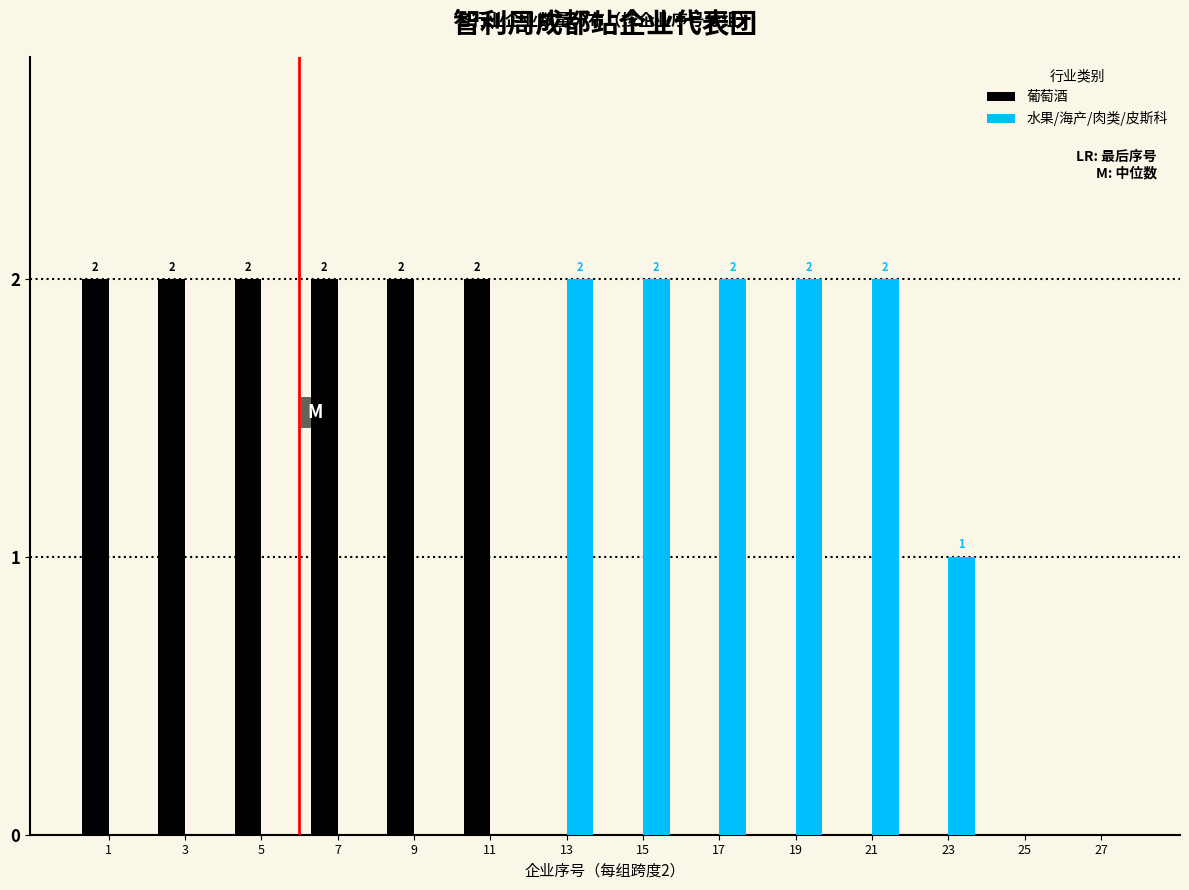

Reading left to right, what are all the values shown in this chart?

葡萄酒: 1=2	3=2	5=2	7=2	9=2	11=2	13=0	15=0	17=0	19=0	21=0	23=0	25=0	27=0
水果/海产/肉类/皮斯科: 1=0	3=0	5=0	7=0	9=0	11=0	13=2	15=2	17=2	19=2	21=2	23=1	25=0	27=0